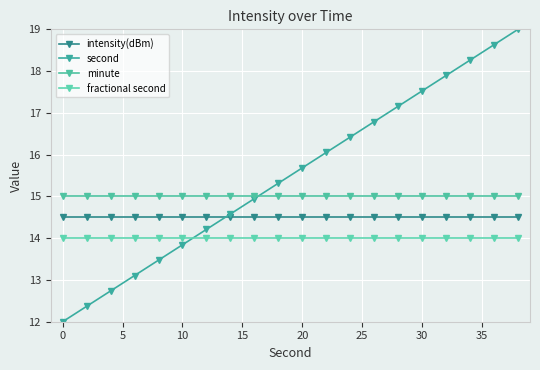

Count the number of categories in the chart.

20